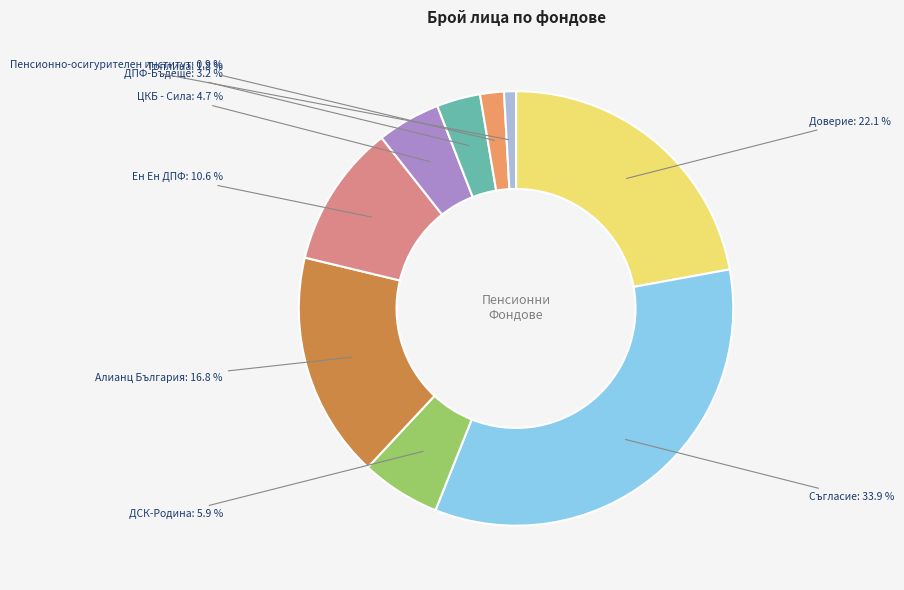

How many segments does this pie chart have?

9